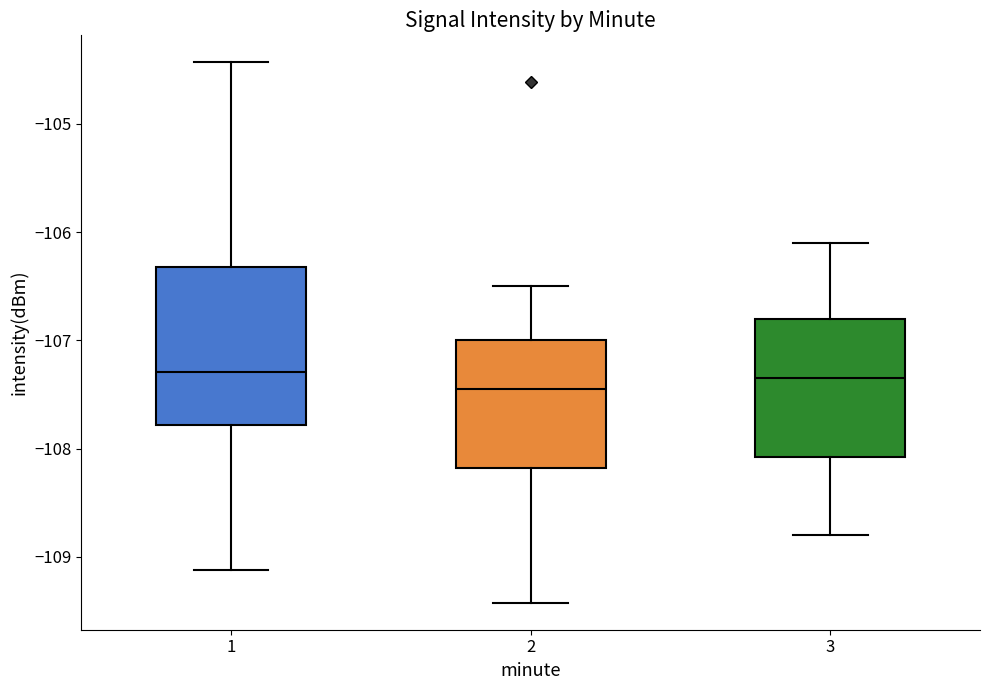

Reading left to right, transcribe this box plot: for each box, give where its median line is, the range the box spans, and where its two whiskers end, as read against the y-axis. The values are not printed on the chart, so give them approximately, as read against the axis.

1: median -107.3, box -107.8 to -106.3, whiskers -109.1 to -104.4
2: median -107.4, box -108.2 to -107.0, whiskers -109.4 to -106.5
3: median -107.3, box -108.1 to -106.8, whiskers -108.8 to -106.1